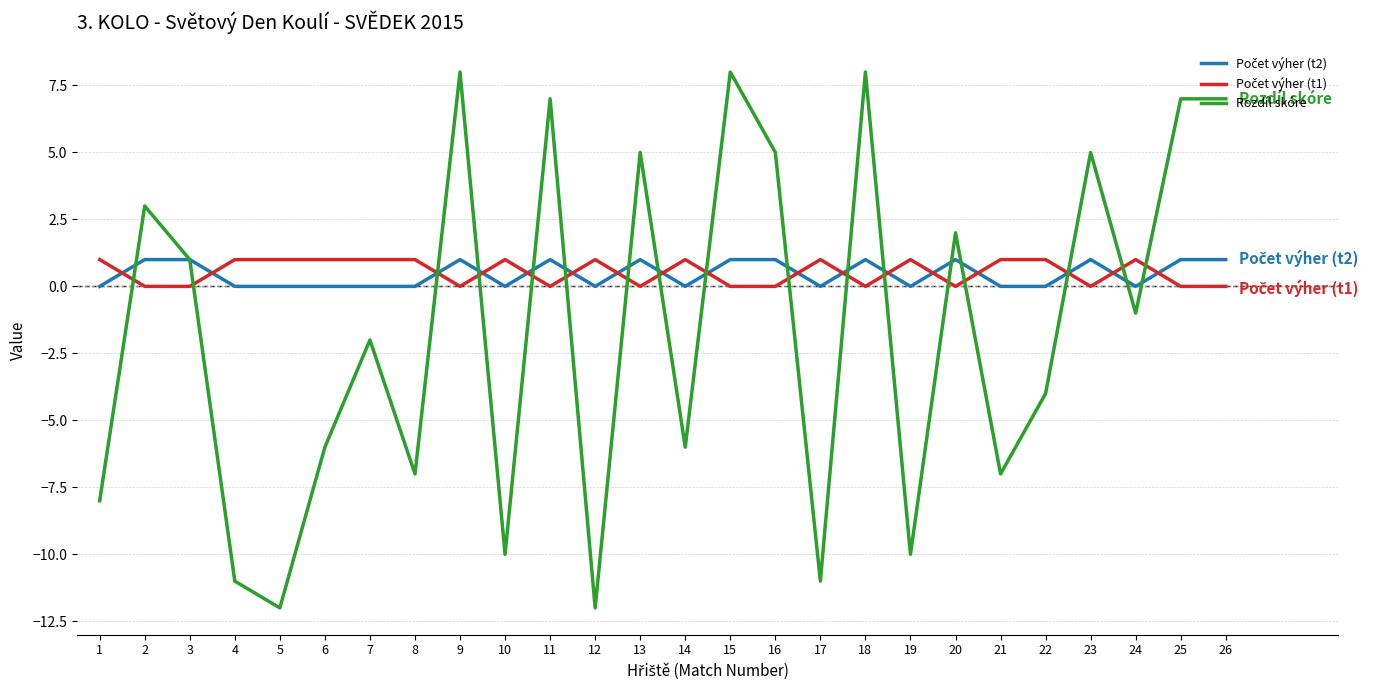

Between 18 and 22, which series saw the biggest shift?

Rozdíl skóre